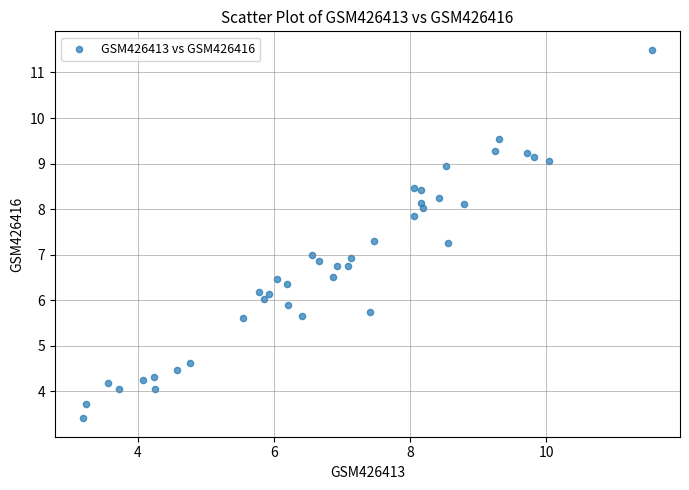

What is the range of Y values (max minus min)?

8.1